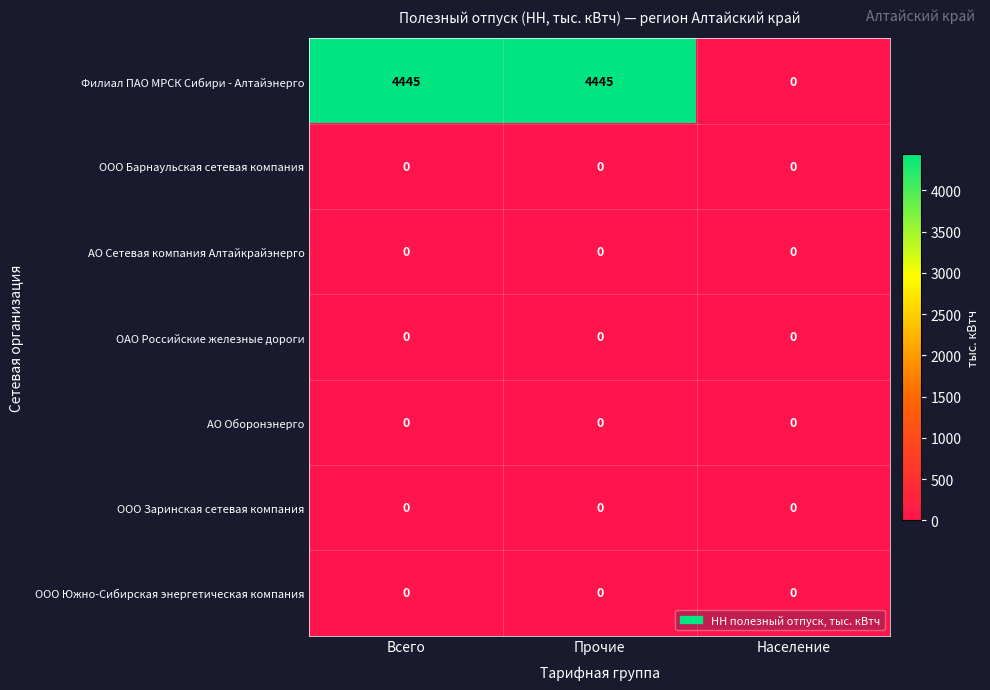

What is the spread (max minus min) of values at Всего?

4445